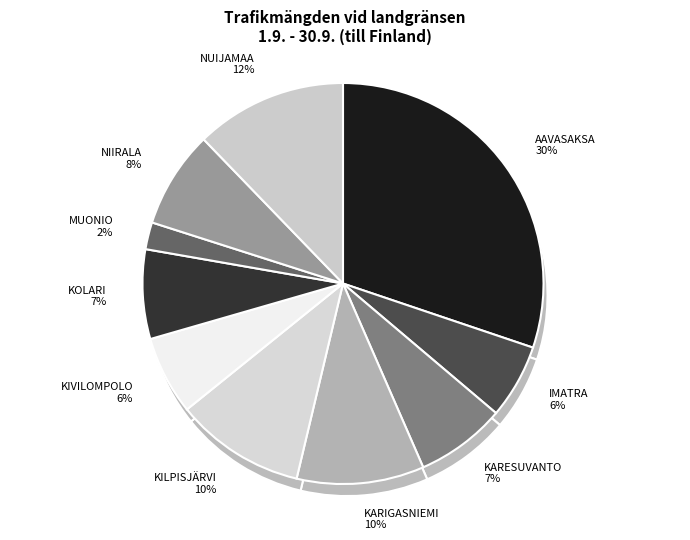

Is it true that KARESUVANTO is 7% of the pie?

True